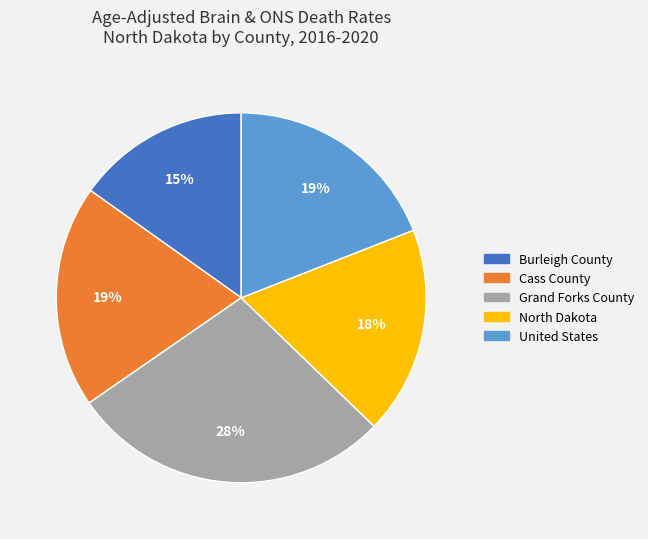

The Cass County slice represents 5% of the pie. True or false?

False